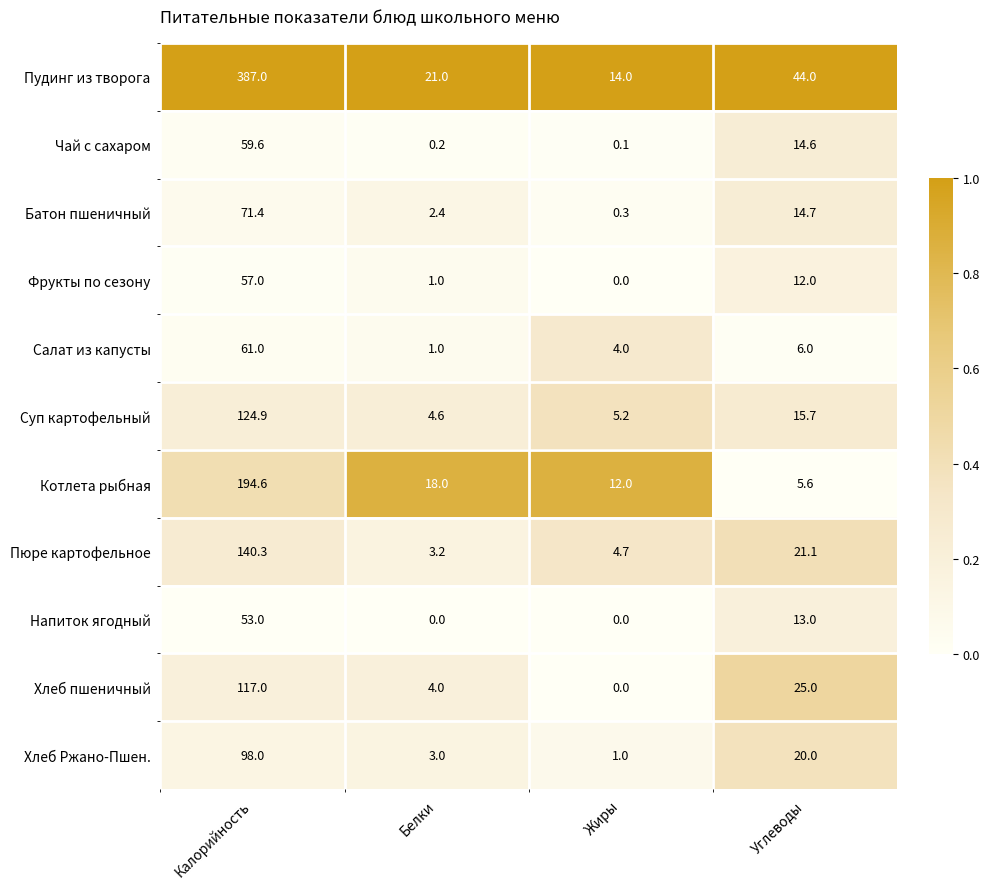

What is the total value across all series at Белки?

58.4